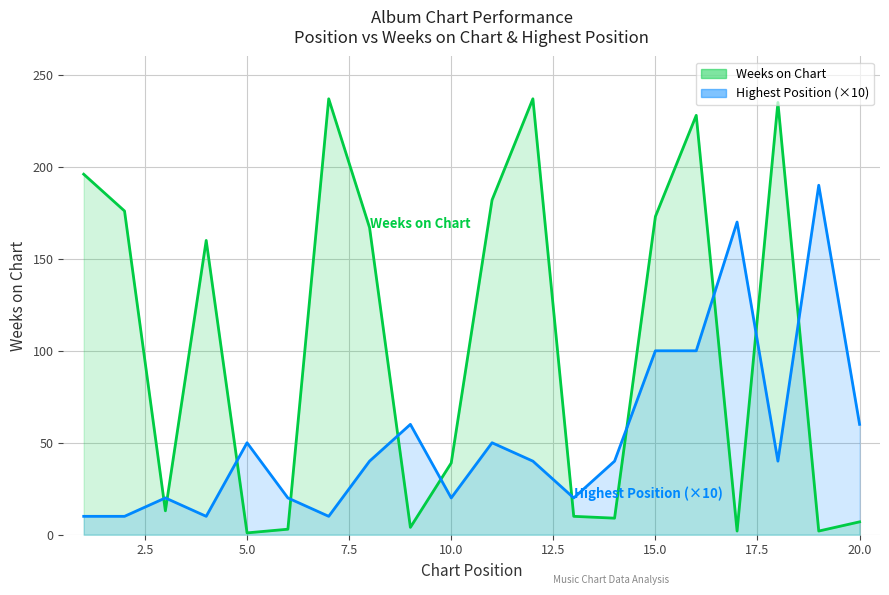

Which series has the largest range (max minus min)?

Weeks on Chart